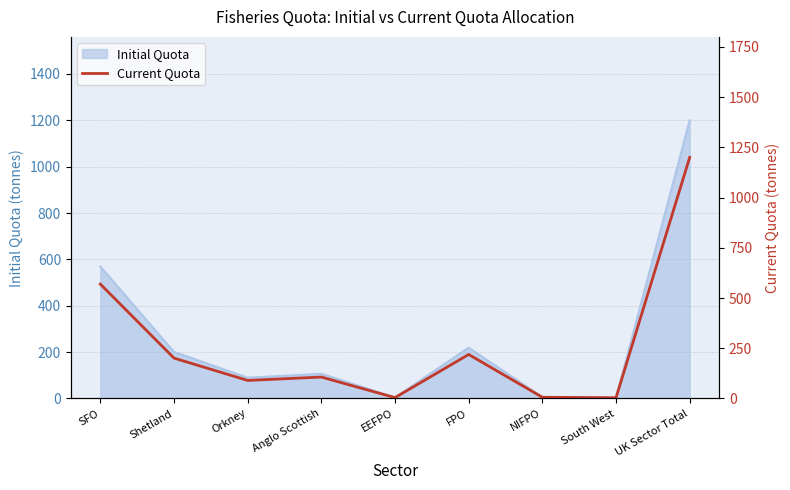

At which category does the chart reach its peak across all series?

UK Sector Total